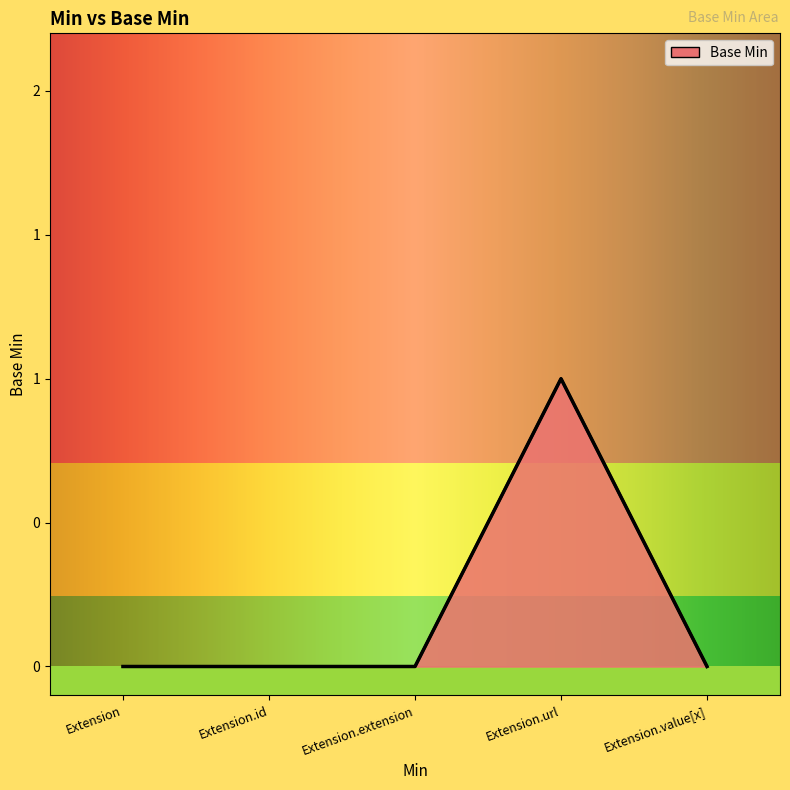

Reading left to right, list all the values displayed in this chart.

Extension=0	Extension.id=0	Extension.extension=0	Extension.url=1	Extension.value[x]=0